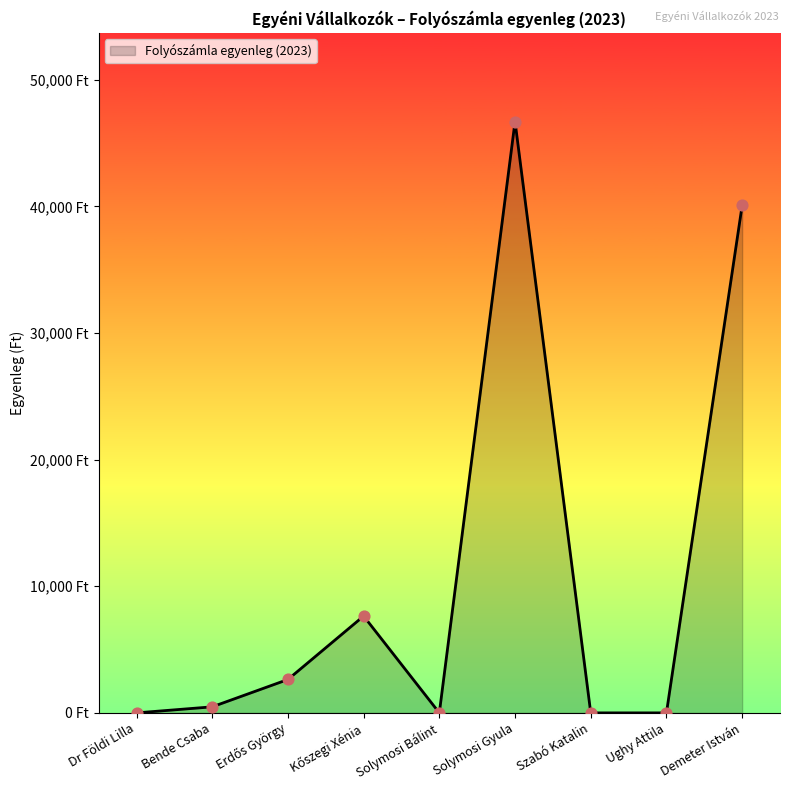

What is the change in value from Solymosi Gyula to Ughy Attila?

-46700